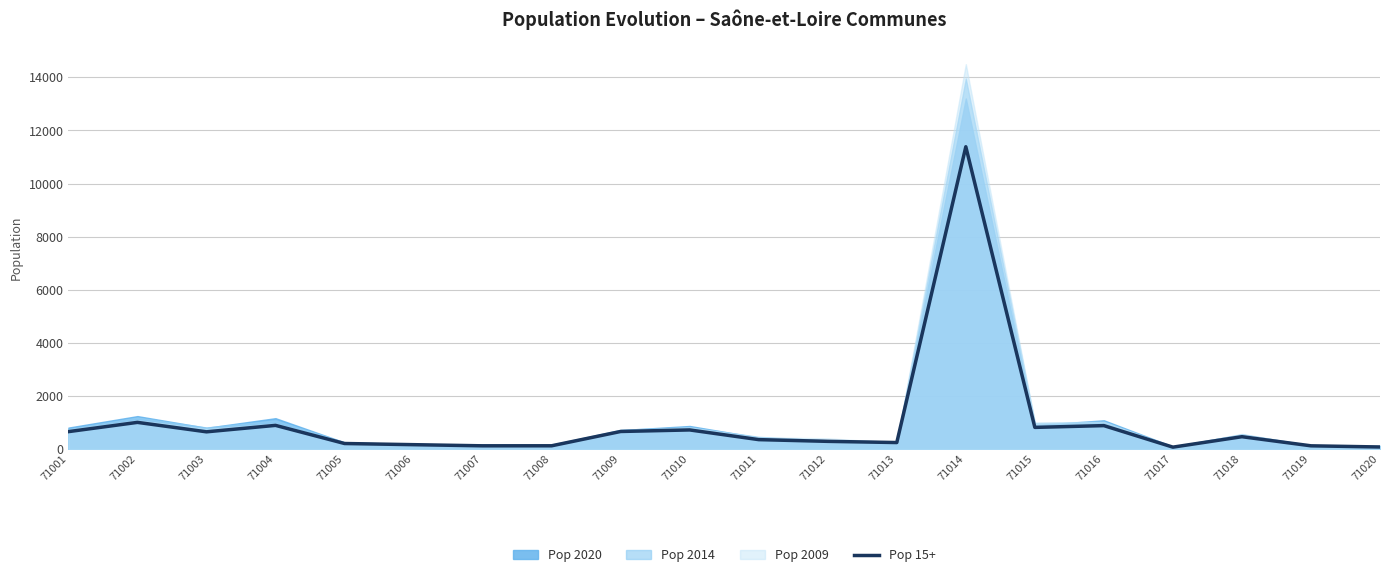

What is the ratio of the value at 71001 to the value at 71002?

0.7